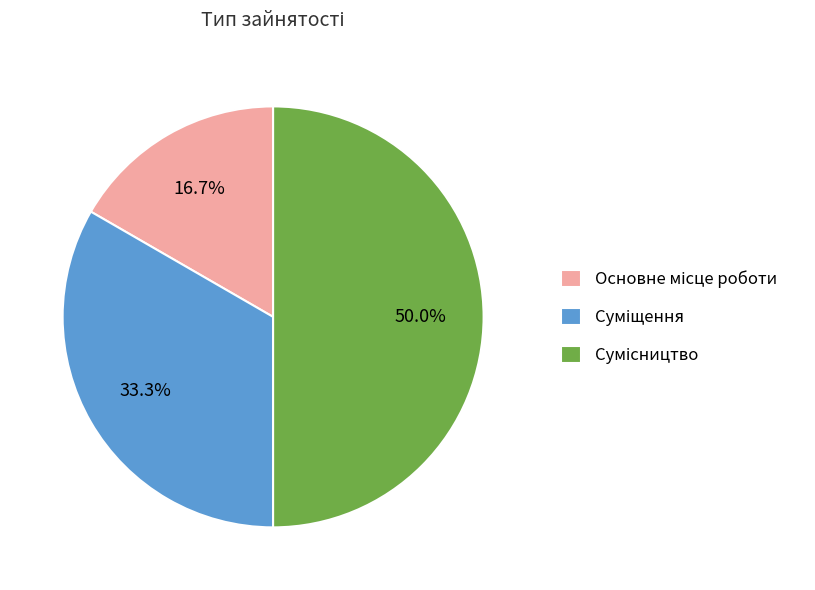

Approximately how many times larger is the value at Суміщення compared to Основне місце роботи?

2.0